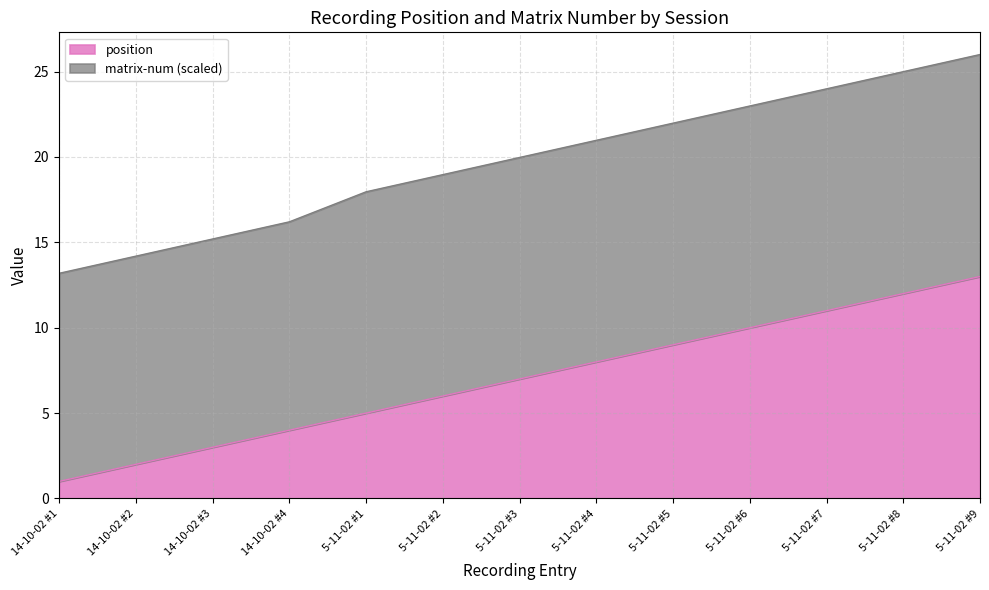

List the labels in order of value, smallest first.

14-10-02 #1, 14-10-02 #2, 14-10-02 #3, 14-10-02 #4, 5-11-02 #1, 5-11-02 #2, 5-11-02 #3, 5-11-02 #4, 5-11-02 #5, 5-11-02 #6, 5-11-02 #7, 5-11-02 #8, 5-11-02 #9